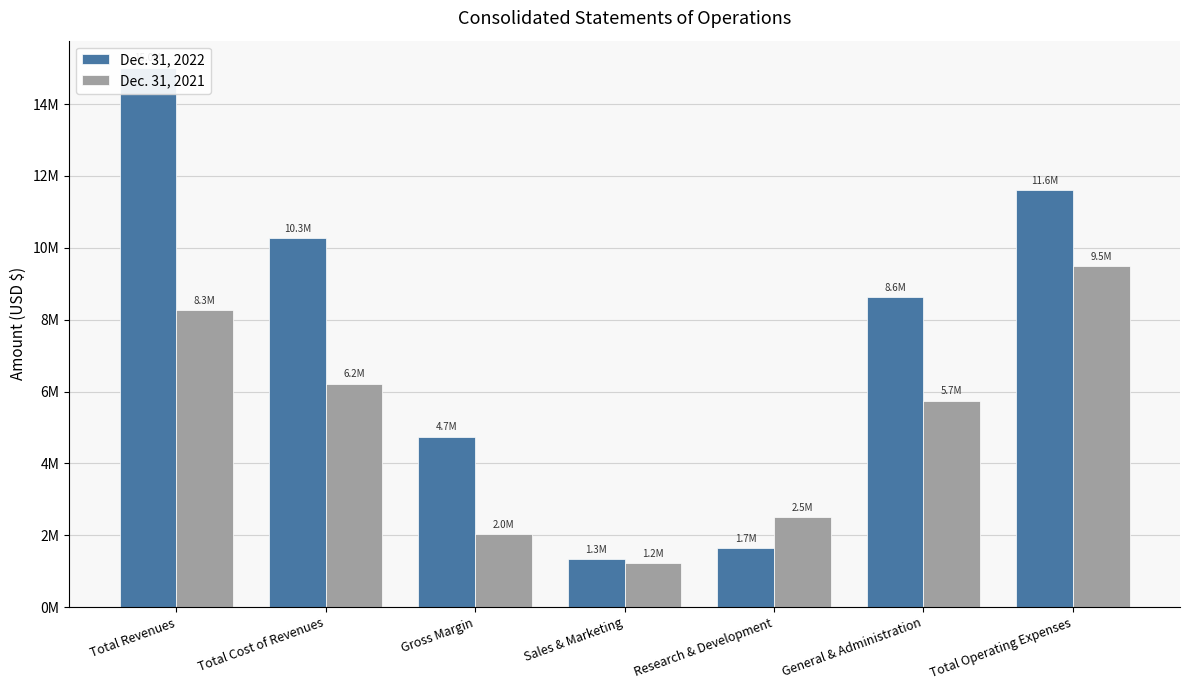

What is the value of the Dec. 31, 2022 bar at the 2nd from the left?

10264263